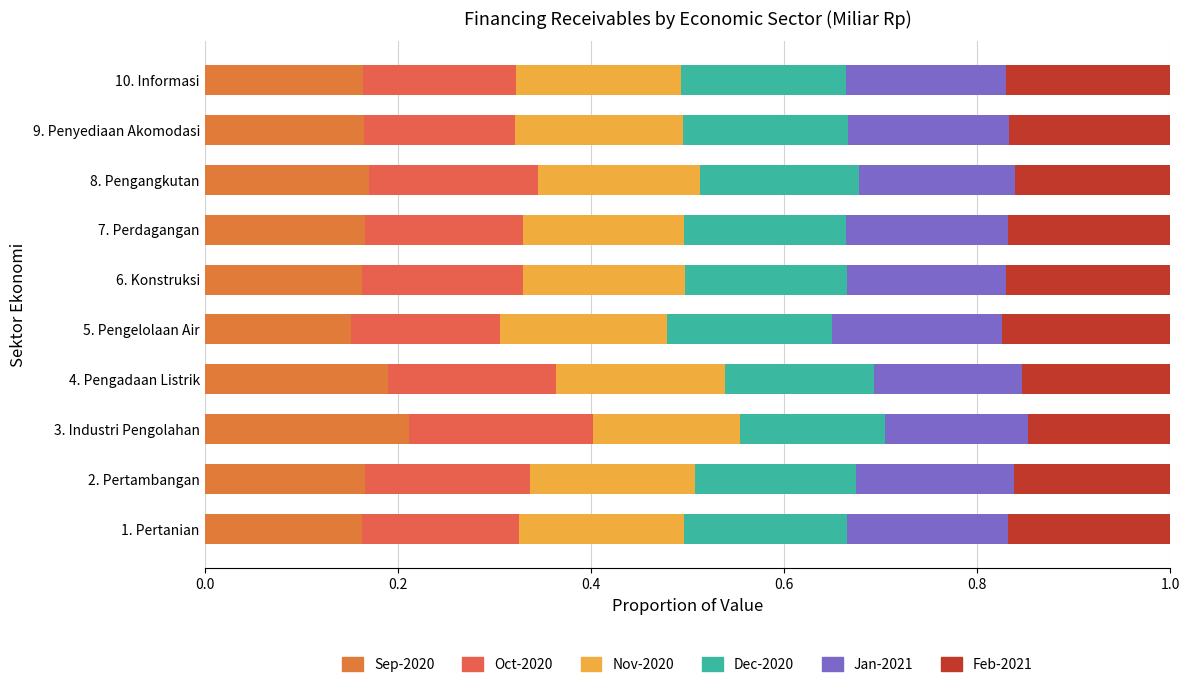

How many categories are shown in the chart?

10